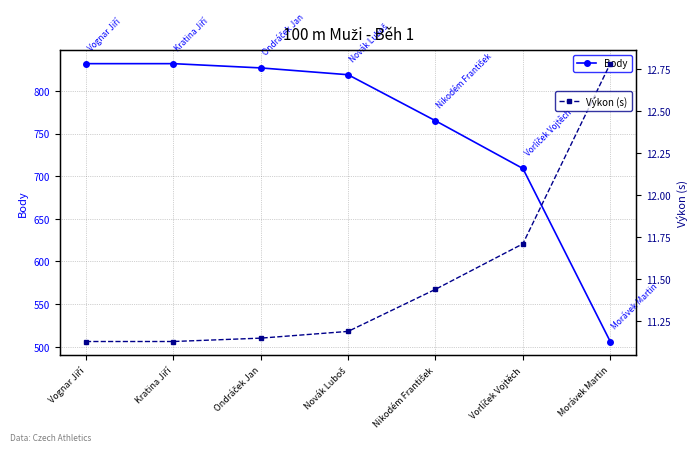

At how many categories does at least one series exceed 647?

6